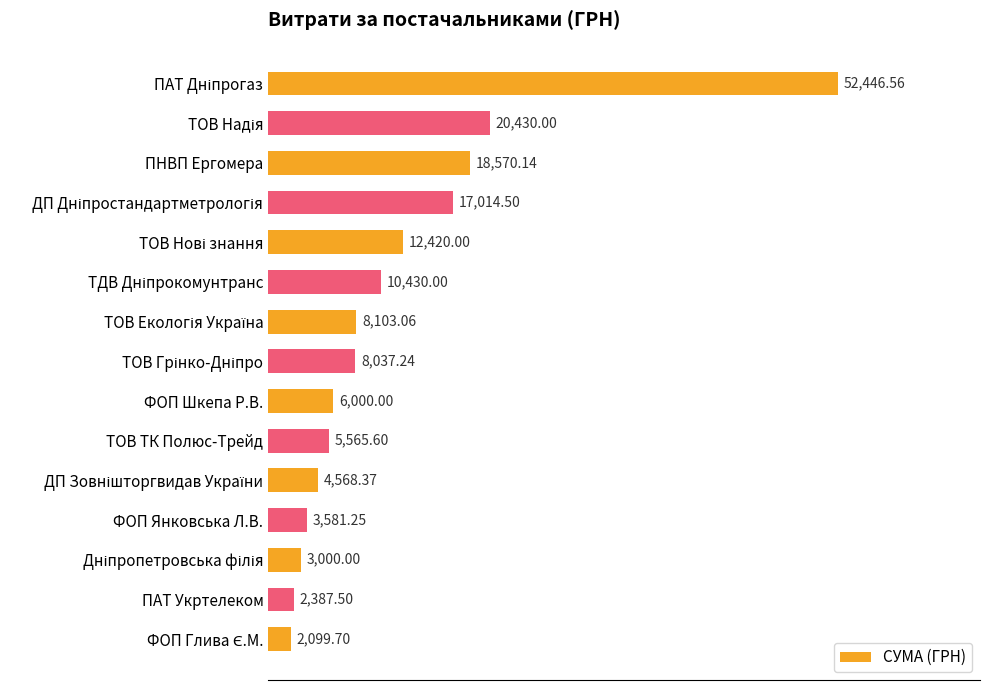

What is the difference between the second highest and minimum values?

18330.3